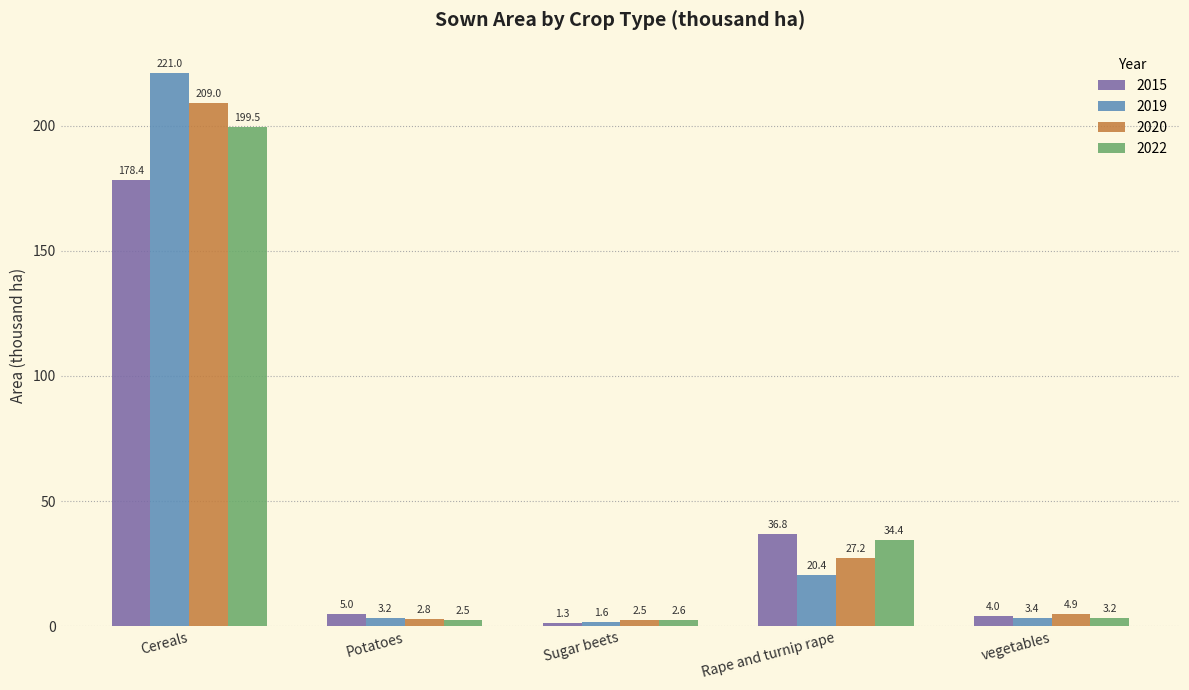

What is the label of the 5th bar from the right?

Cereals